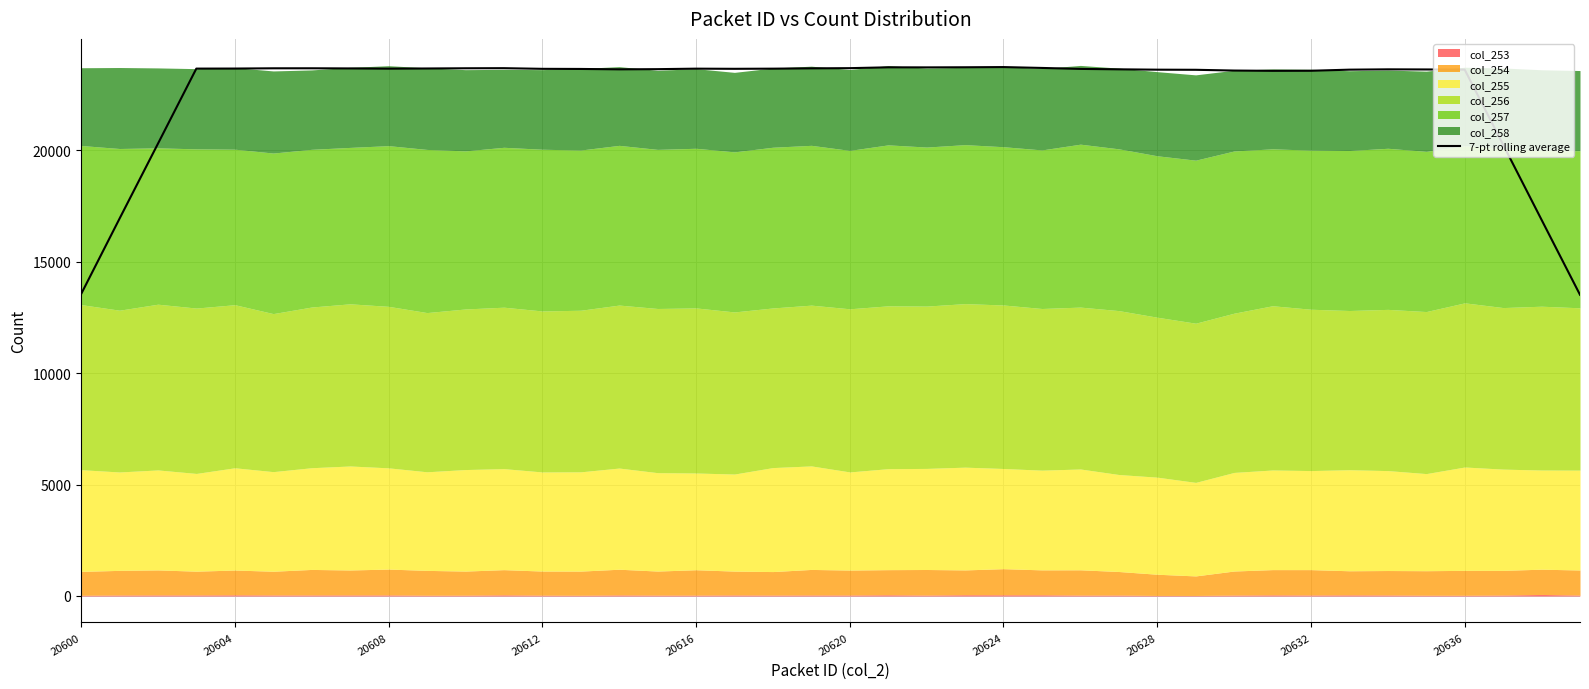

At which label is the value closest to 18623?

37